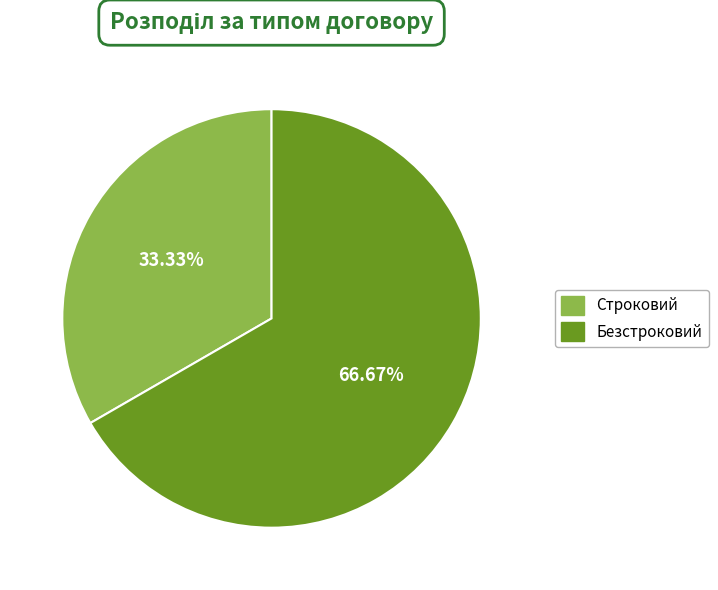

To the nearest percent, what percentage of the pie is Строковий?

33%